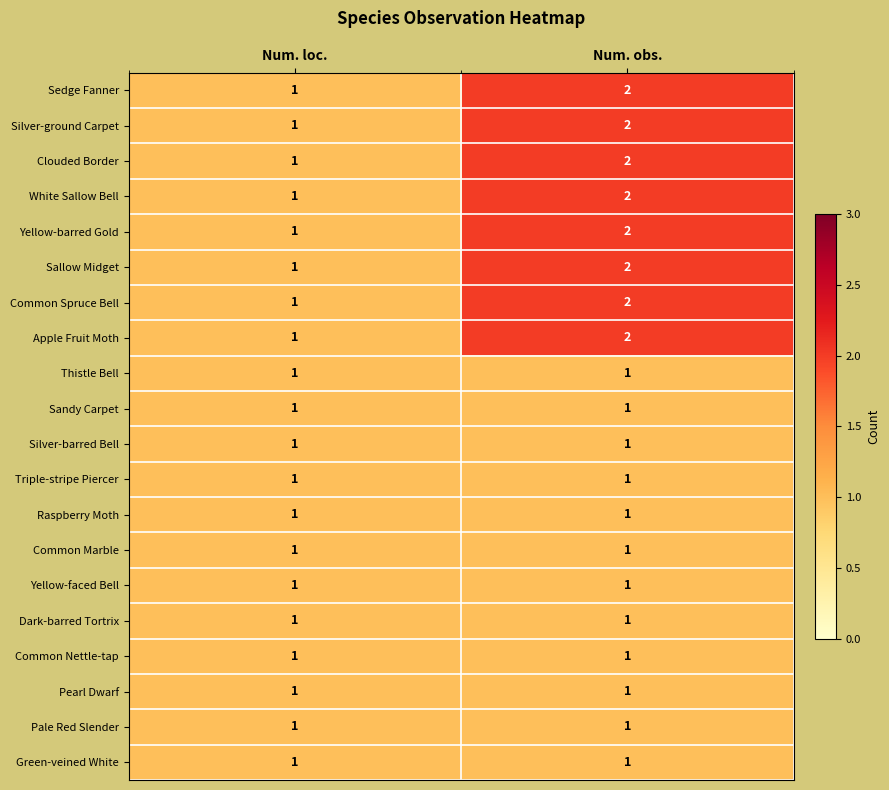

What is the maximum value shown in the chart?

2